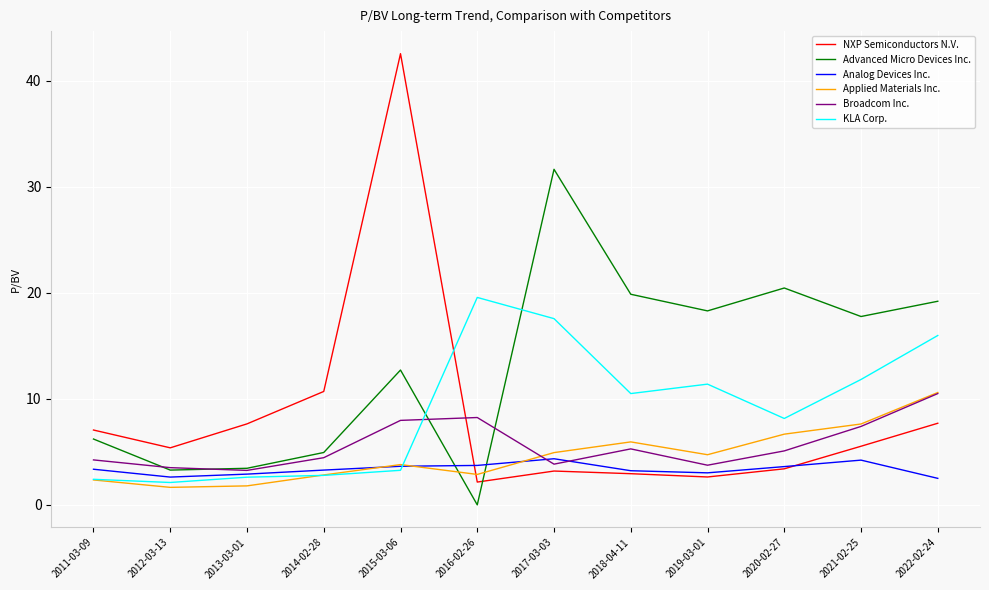

What position from the right is 2012-03-13?

11